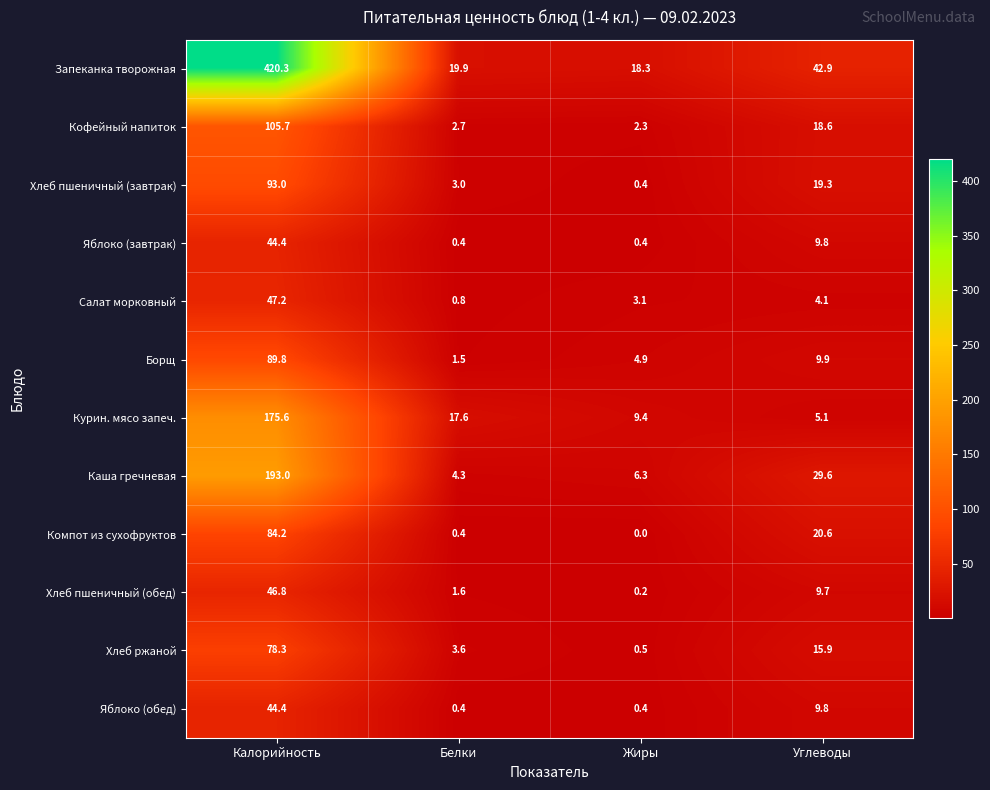

Which series has the largest range (max minus min)?

Запеканка творожная